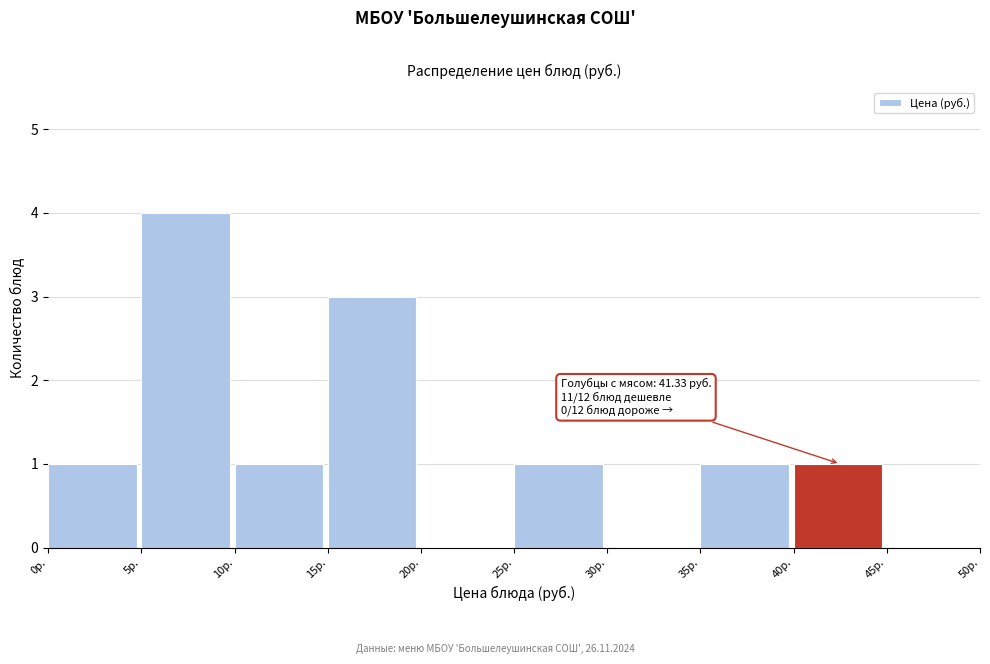

Which range on the x-axis has the tallest bar?

5 to 10